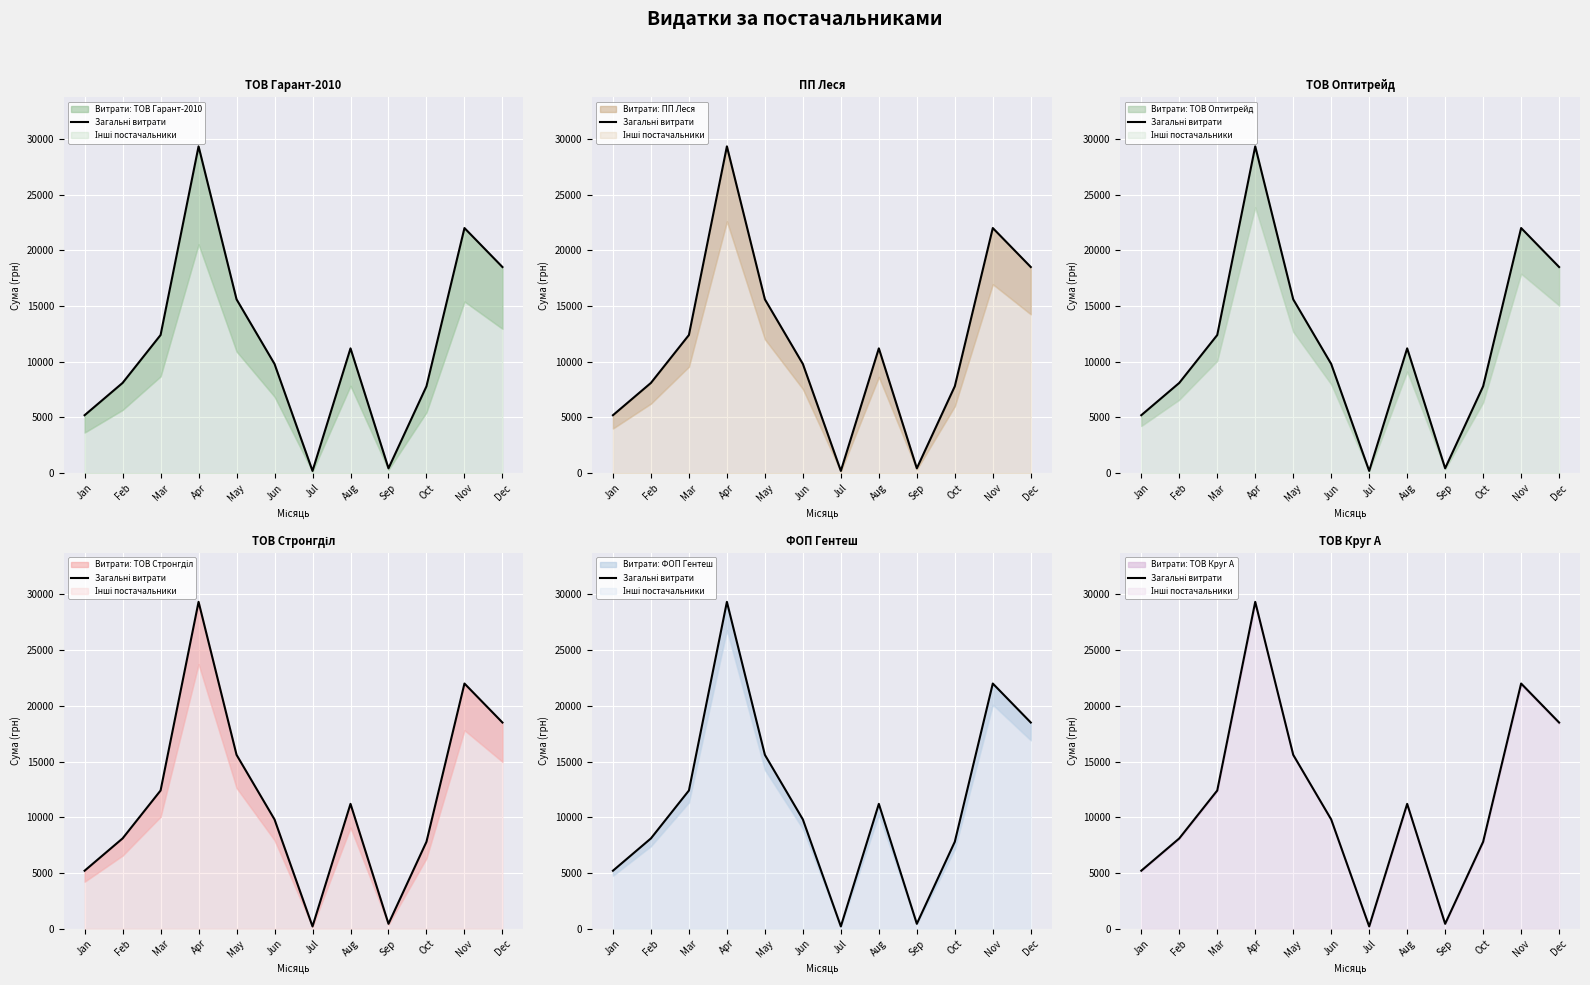

Count the number of values greater than 11200.

5